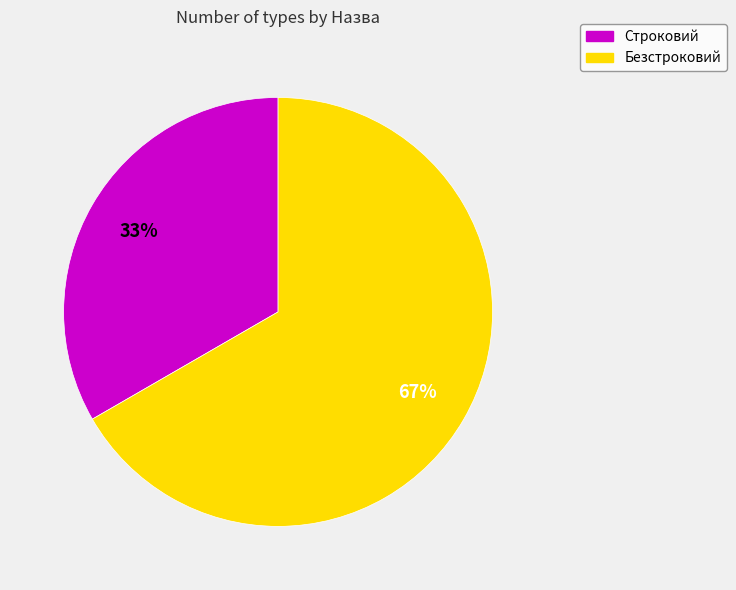

What percentage is the Безстроковий slice, to the nearest percent?

67%